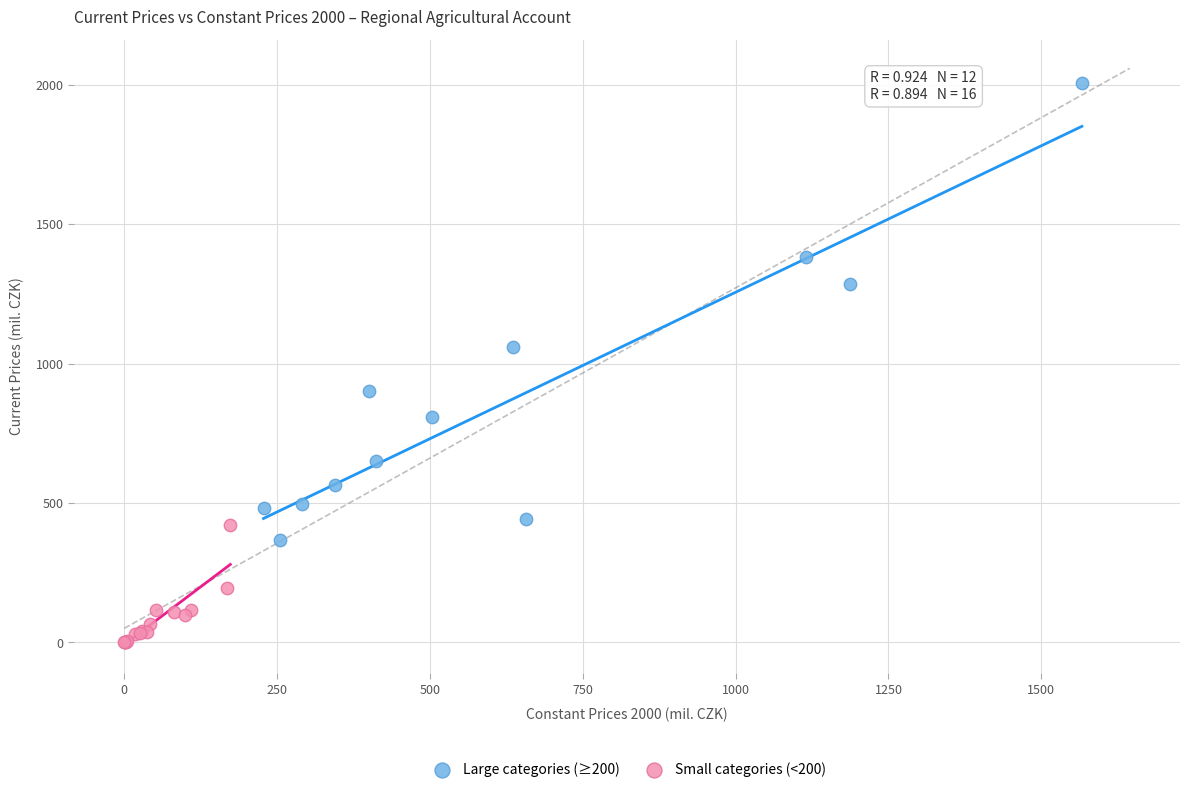

What are all the series names shown in the legend?

Large categories (≥200), Small categories (<200)